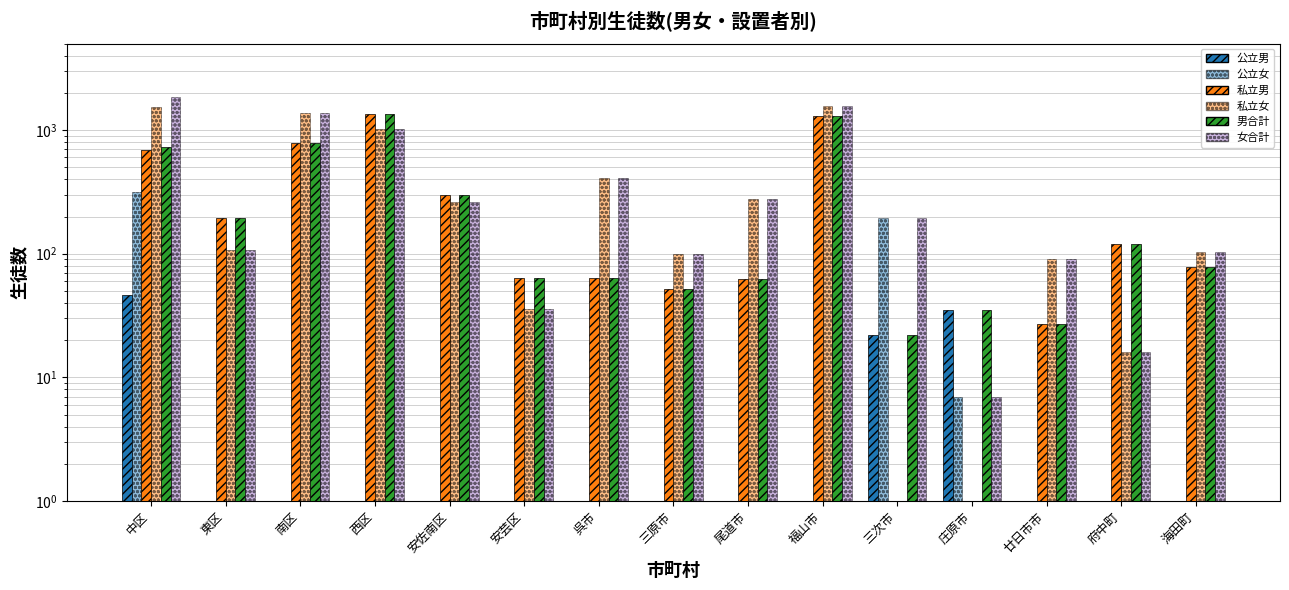

What is the label of the 4th bar from the right?

庄原市